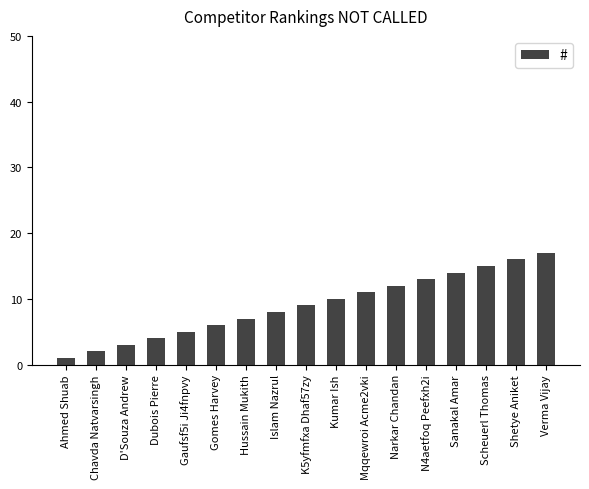

Is it true that the value at Hussain Mukith is 7?

True